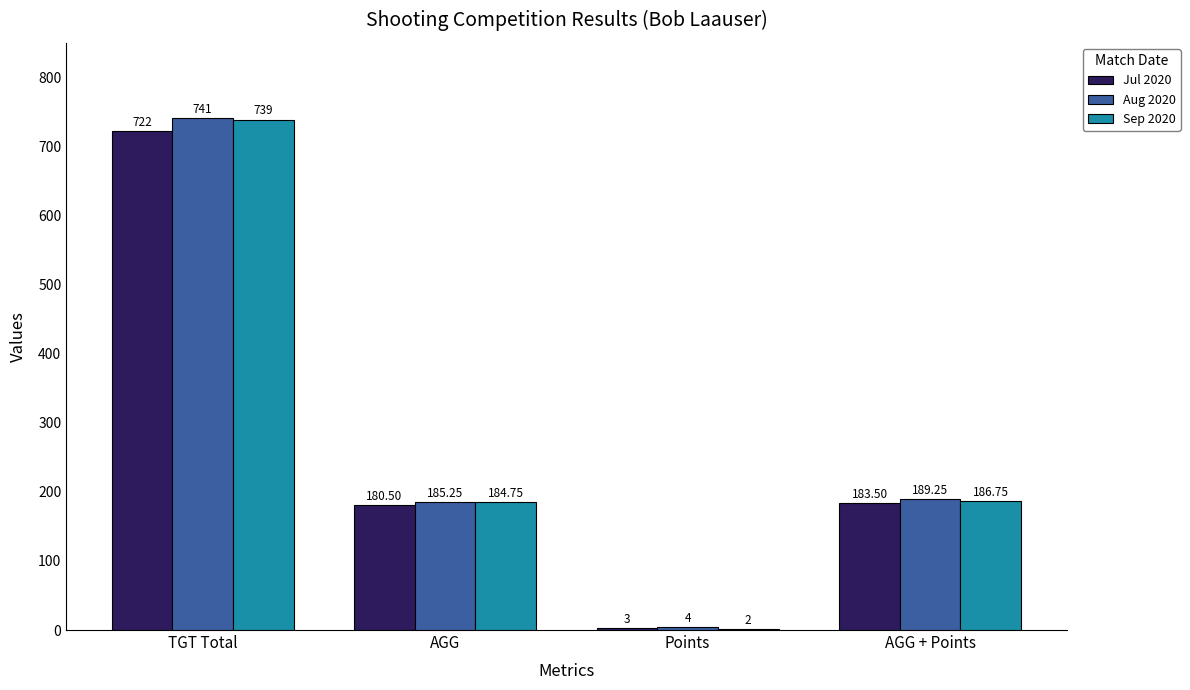

How many distinct data groups are displayed?

3